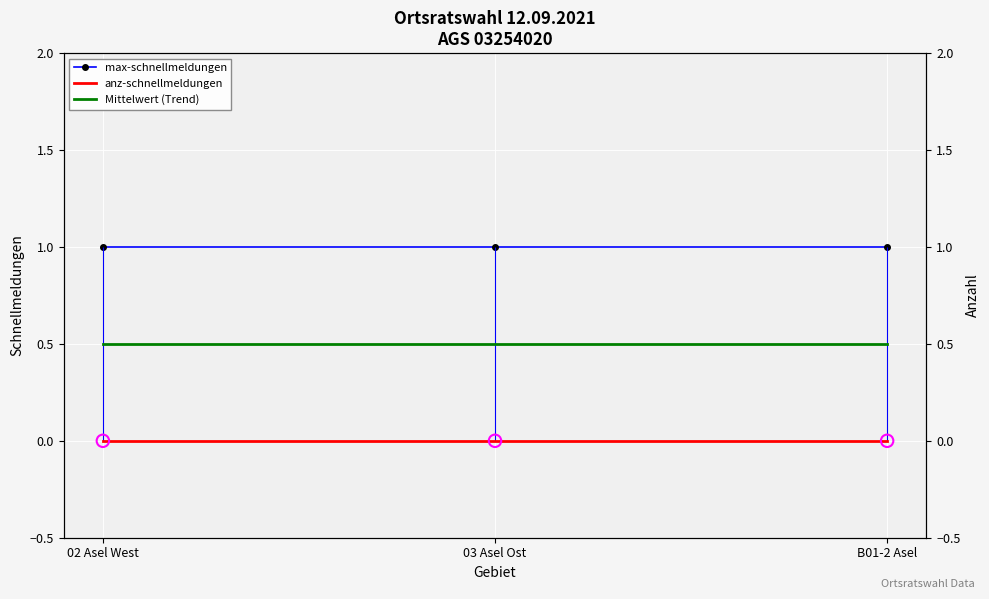

What is the total value across all series at 02 Asel West?

1.5